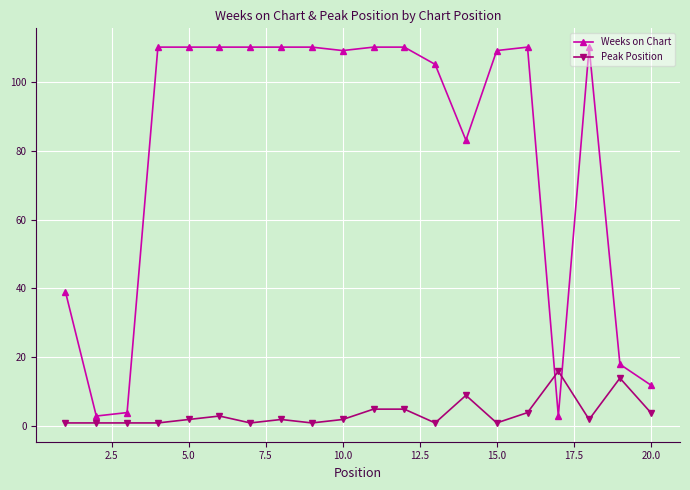

Rank the series by their average value, from highest to lowest.

Weeks on Chart, Peak Position